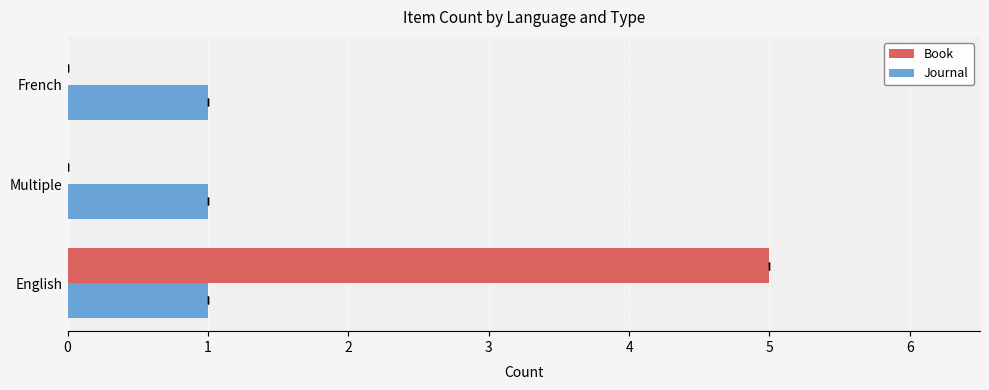

Rank the categories by Journal value from highest to lowest.

0, 1, 2